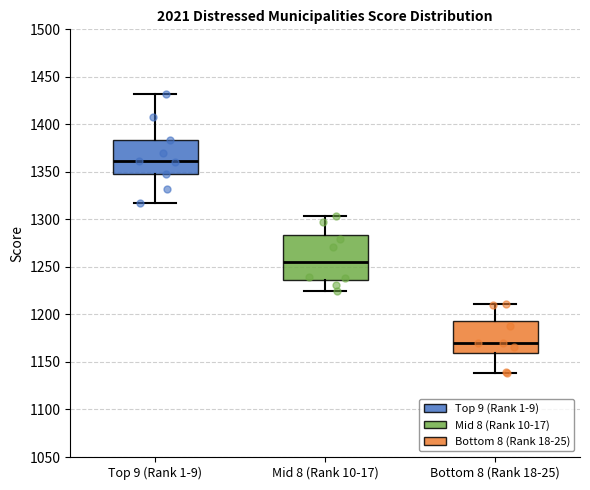

Which box is the tallest, from its lower edge to its upper edge?

Mid 8 (Rank 10-17)